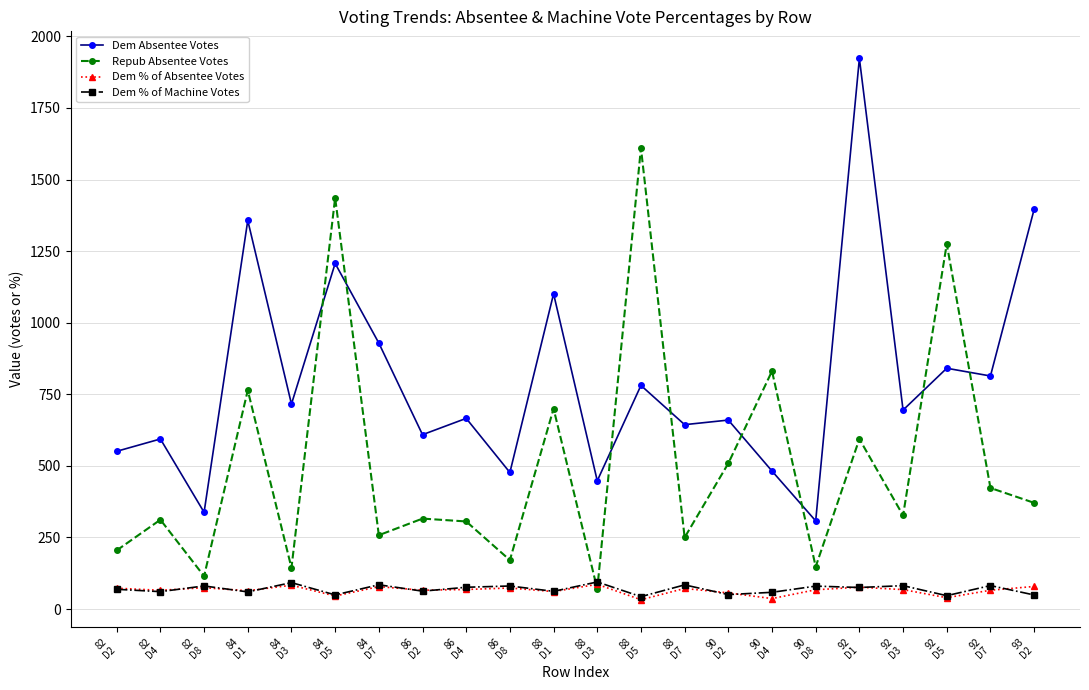

What is the label of the 2nd point from the left?

82
D4